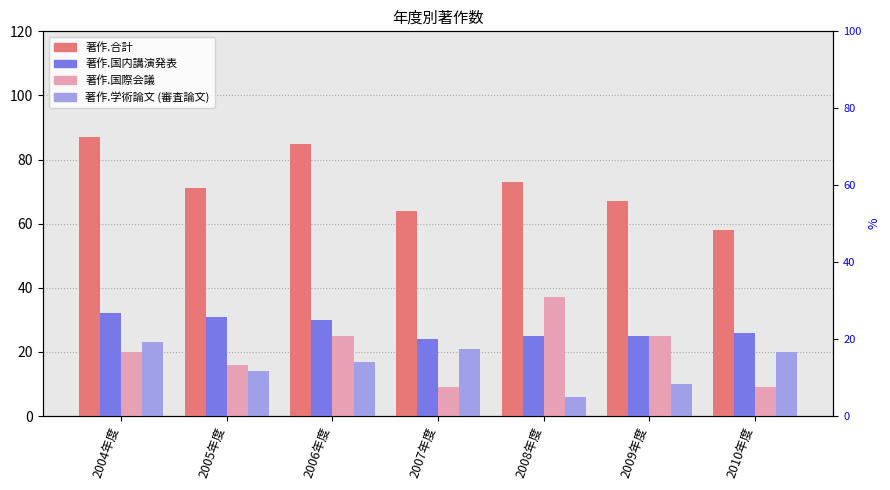

At which category is the sum across all series the highest?

2004年度